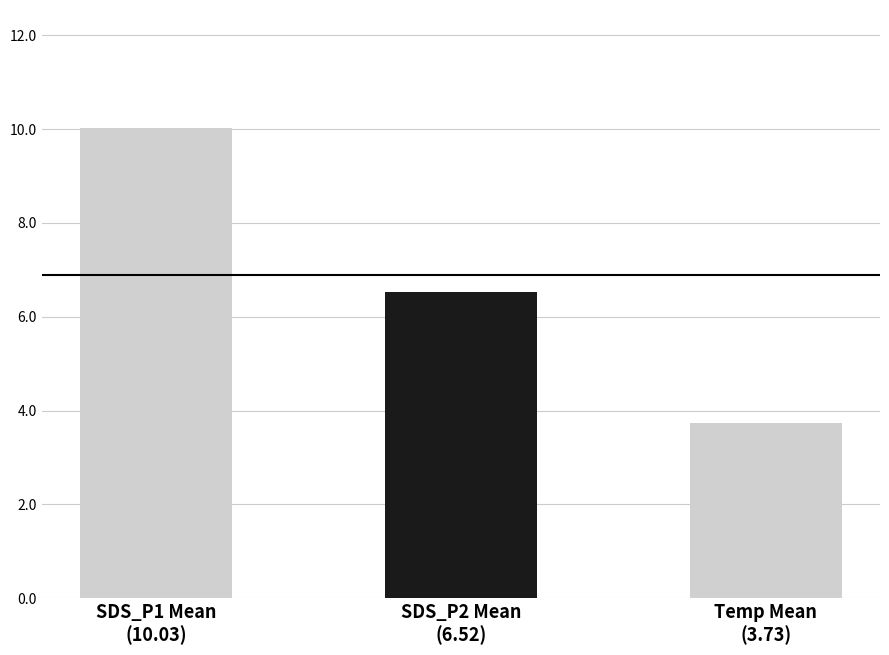

Reading left to right, what are all the values shown in this chart?

10.0	6.5	3.7